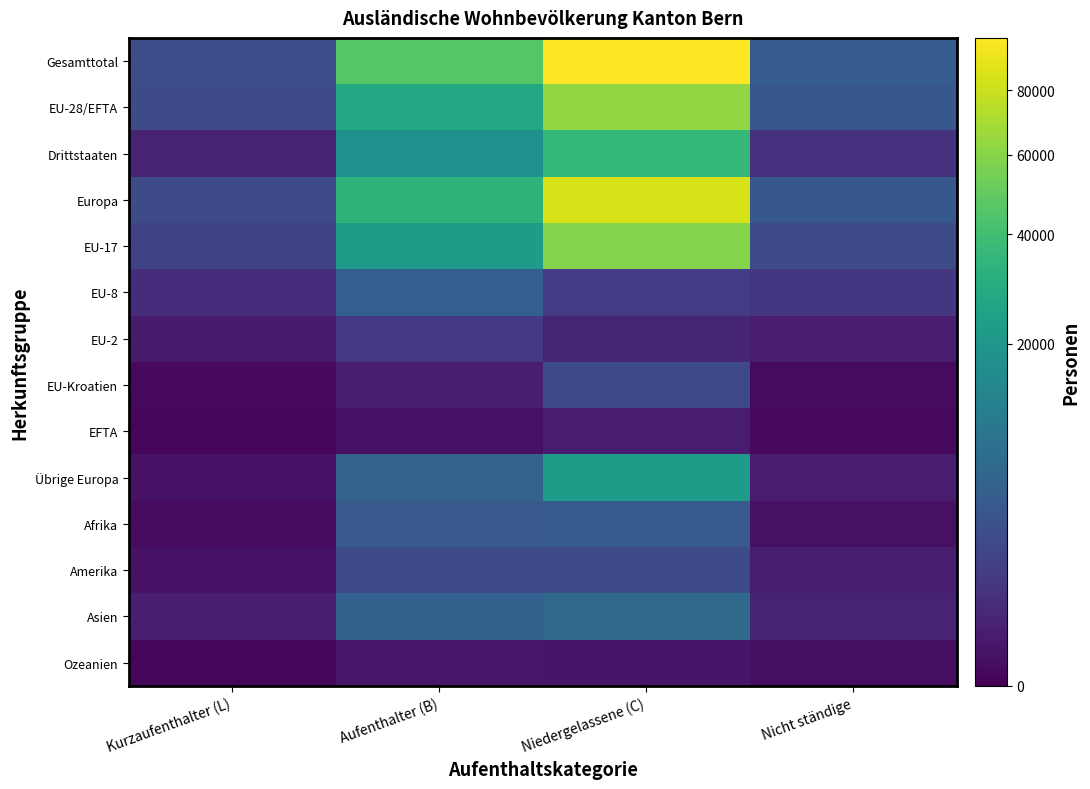

Which series has the widest spread of values?

Gesamttotal